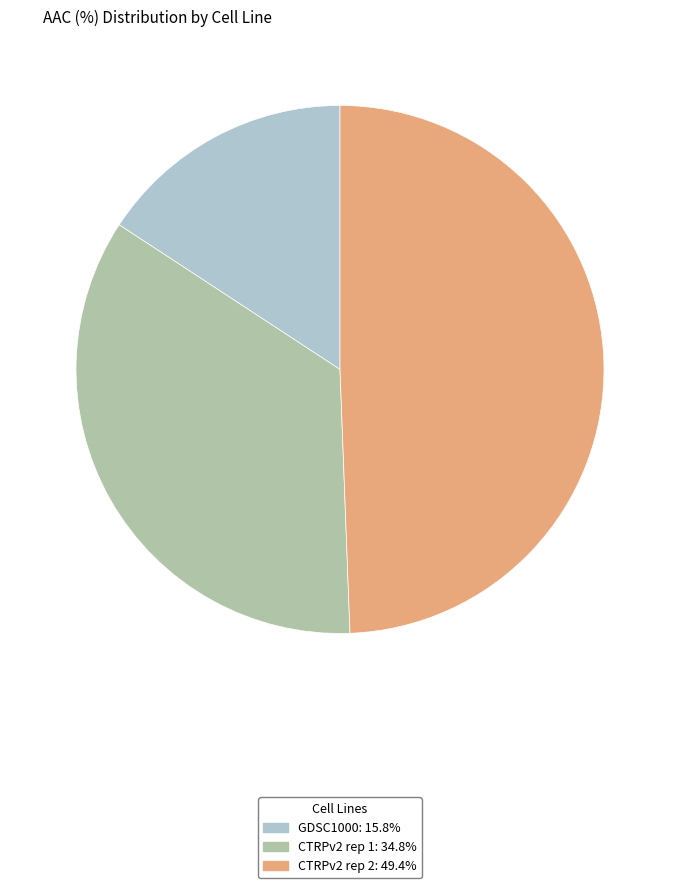

How many segments does this pie chart have?

3